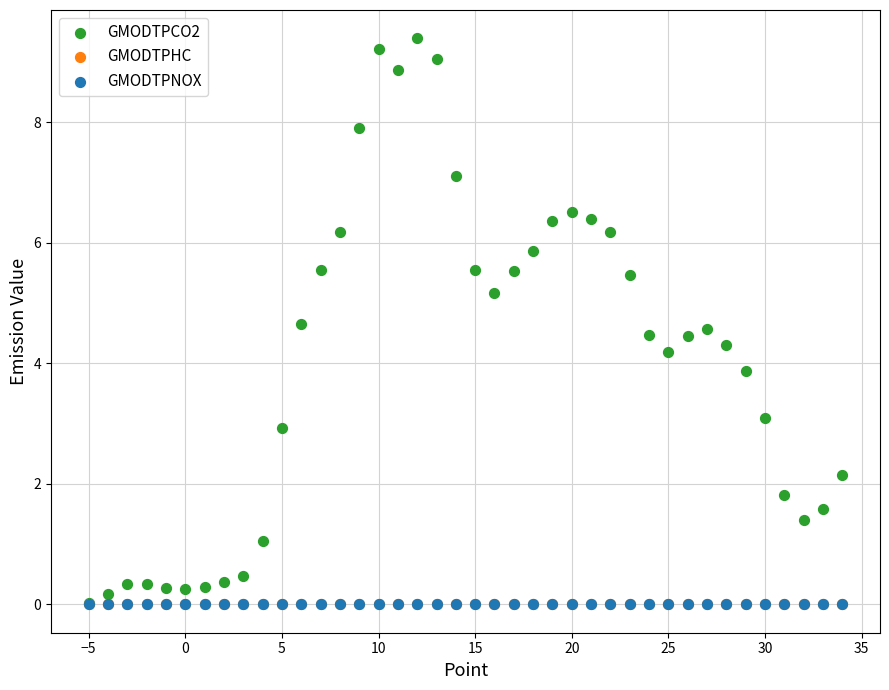

Which series contains the highest Y value?

GMODTPCO2